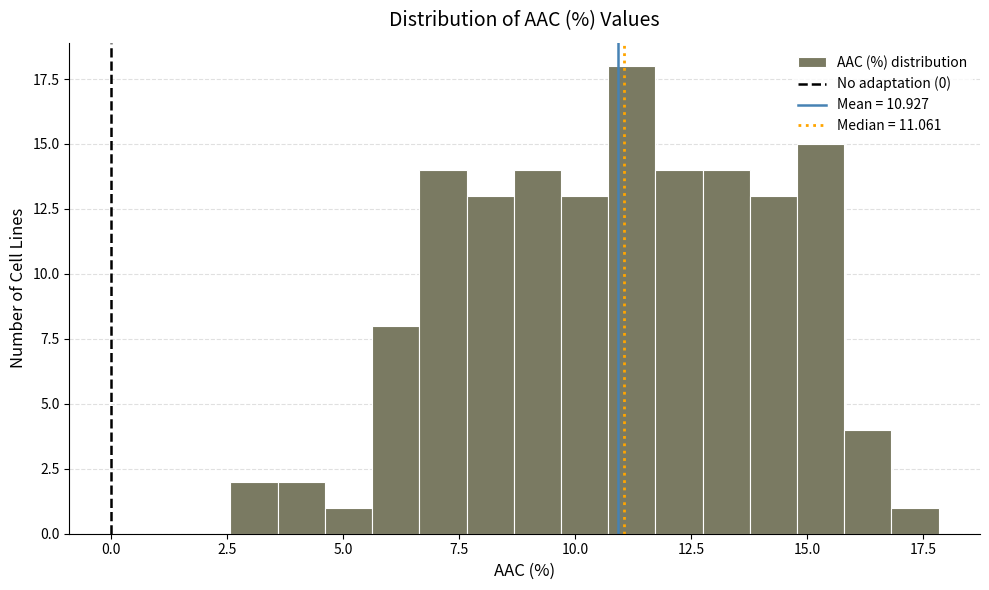

Read against the x-axis, roughly where is the centre of the tallest bar?

11.0